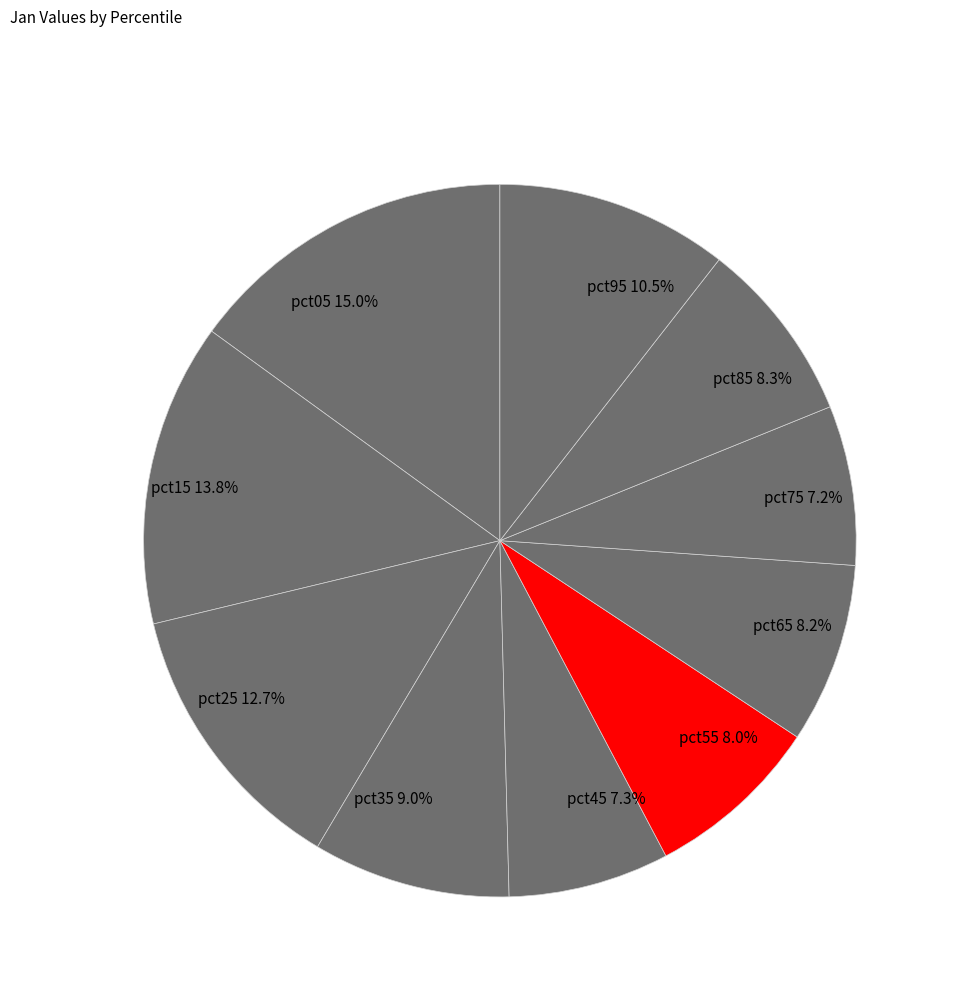

What is the largest slice in the pie chart?

pct05